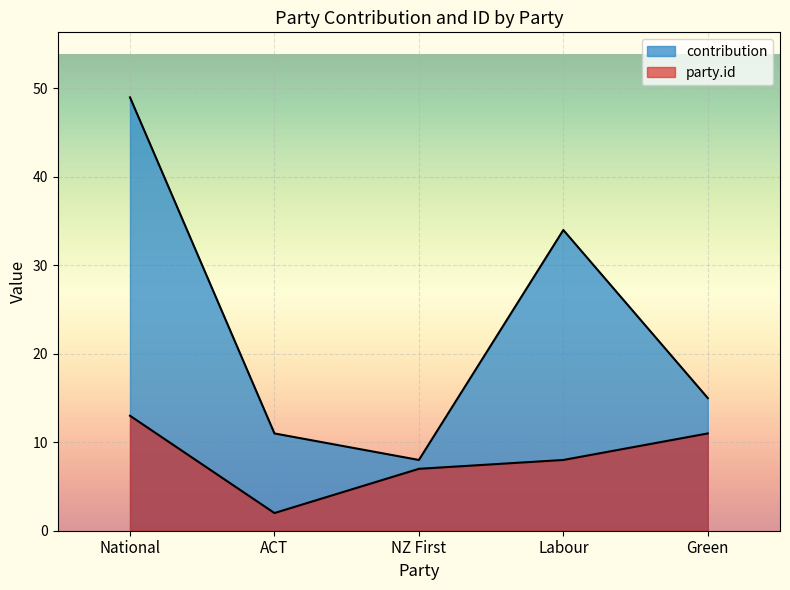

What is the difference between the contribution values at Green and NZ First?

7